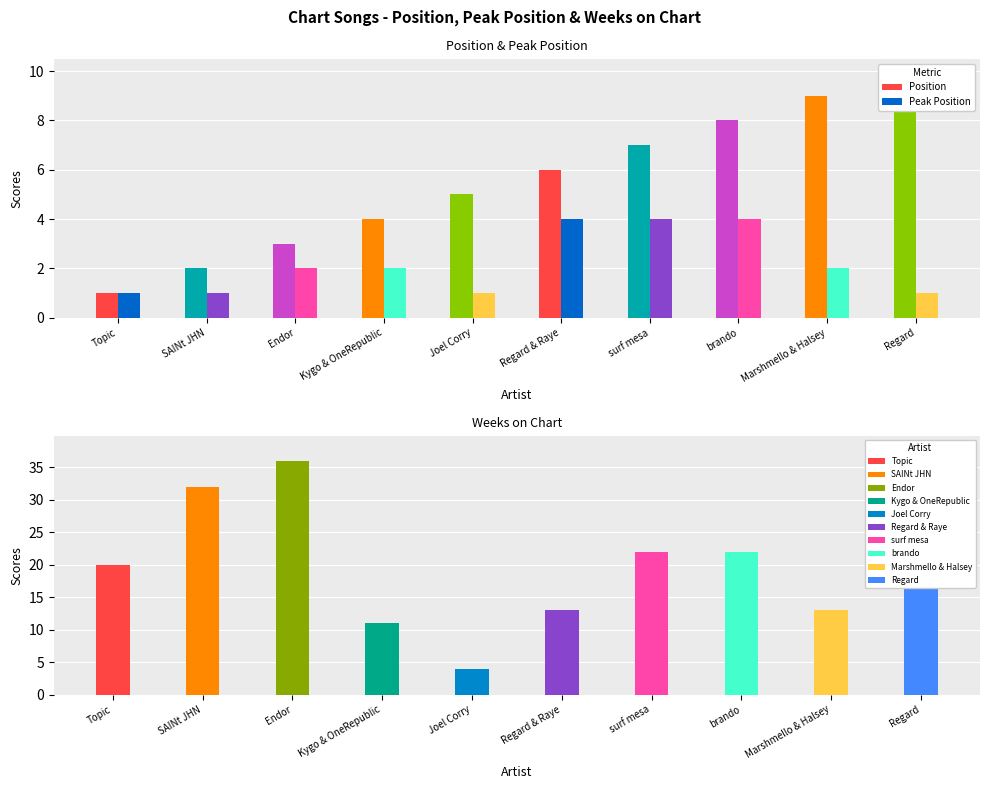

At which category does the chart reach its minimum across all series?

Topic